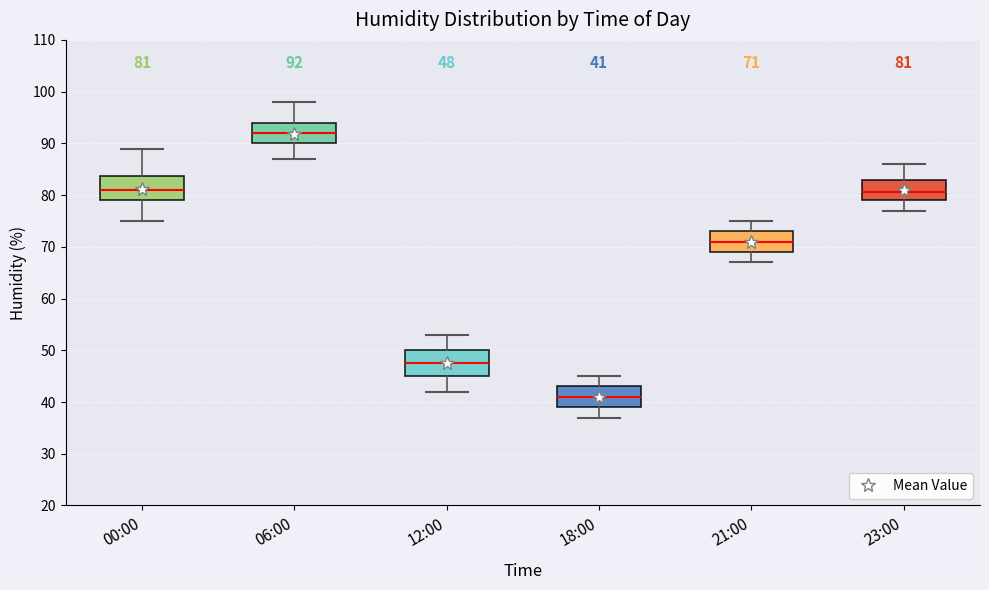

Which box has the lowest median line?

18:00